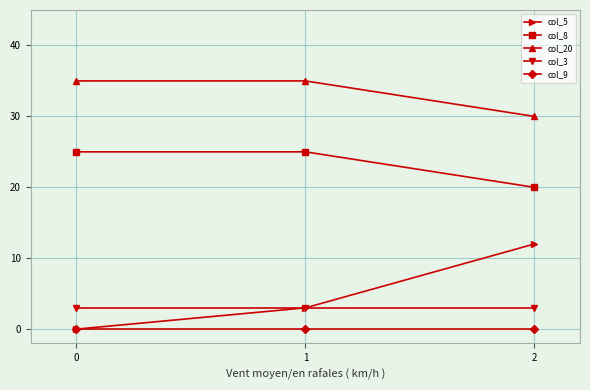

Is the value of col_20 at 2 greater than the value of col_8 at 2?

Yes